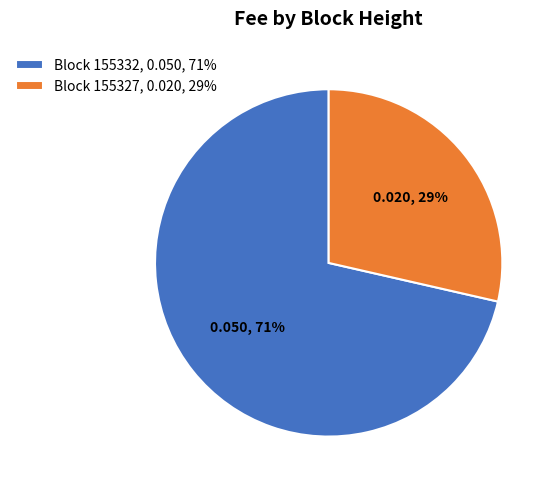

To the nearest percent, what is the average slice percentage?

50%